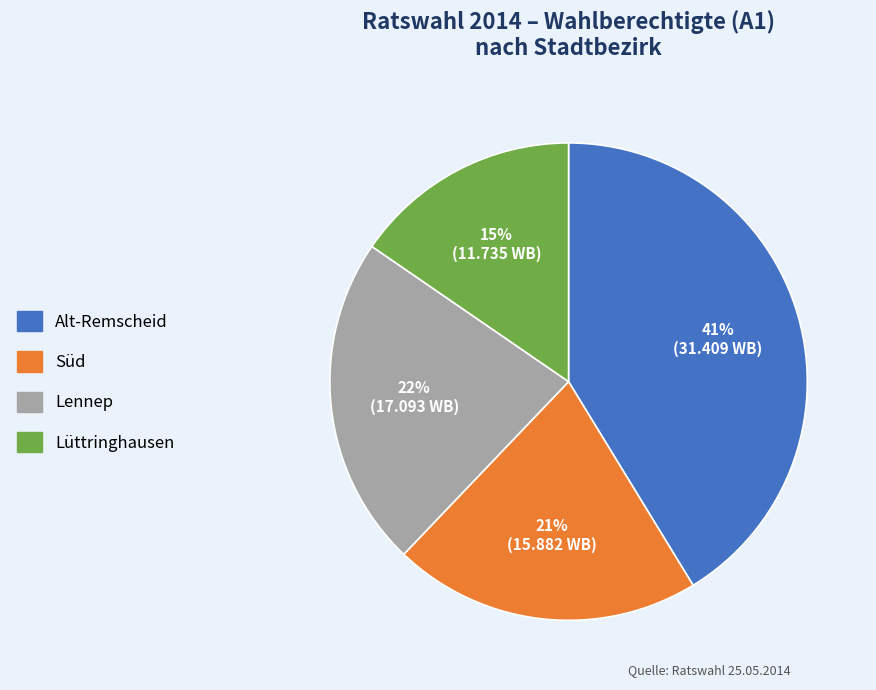

Which has a higher value, Süd or Alt-Remscheid?

Alt-Remscheid